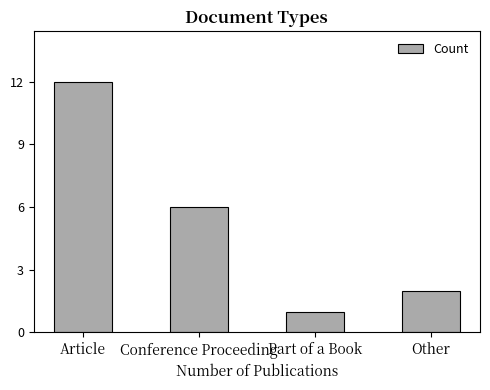

Approximately how many times larger is the value at Conference Proceeding compared to Other?

3.0